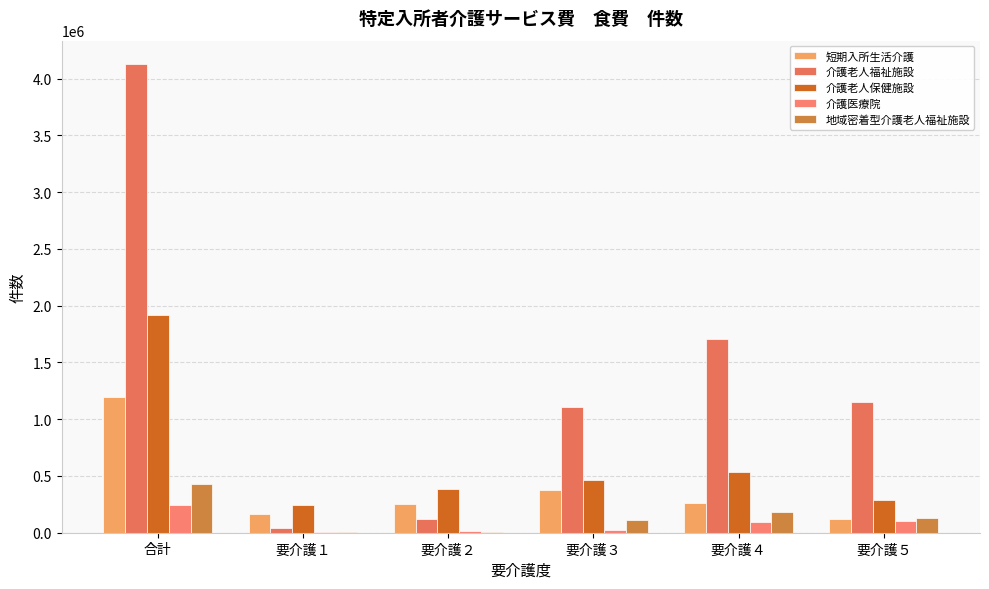

Are the bars horizontal?

No